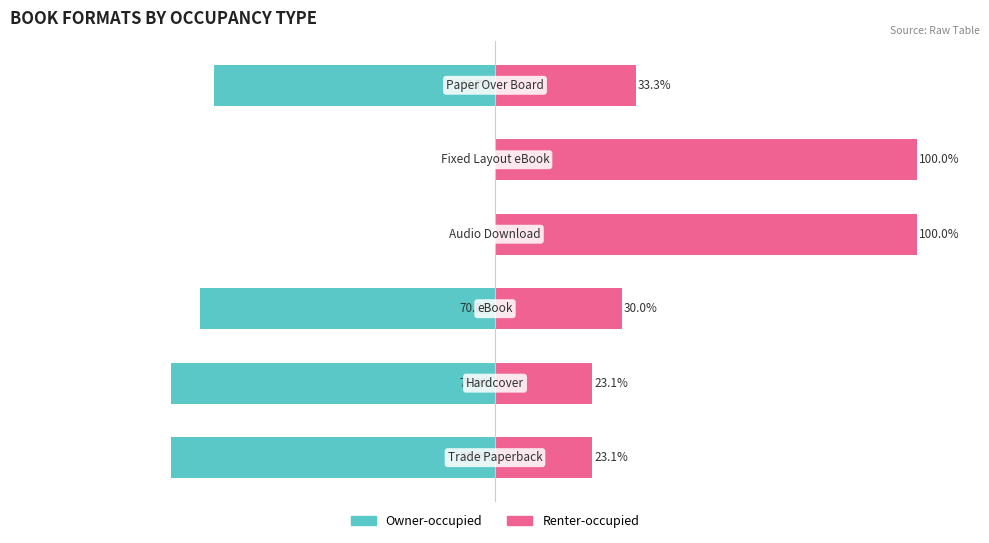

What is the value of the Owner-occupied bar at the 3rd from the left?

-70.0